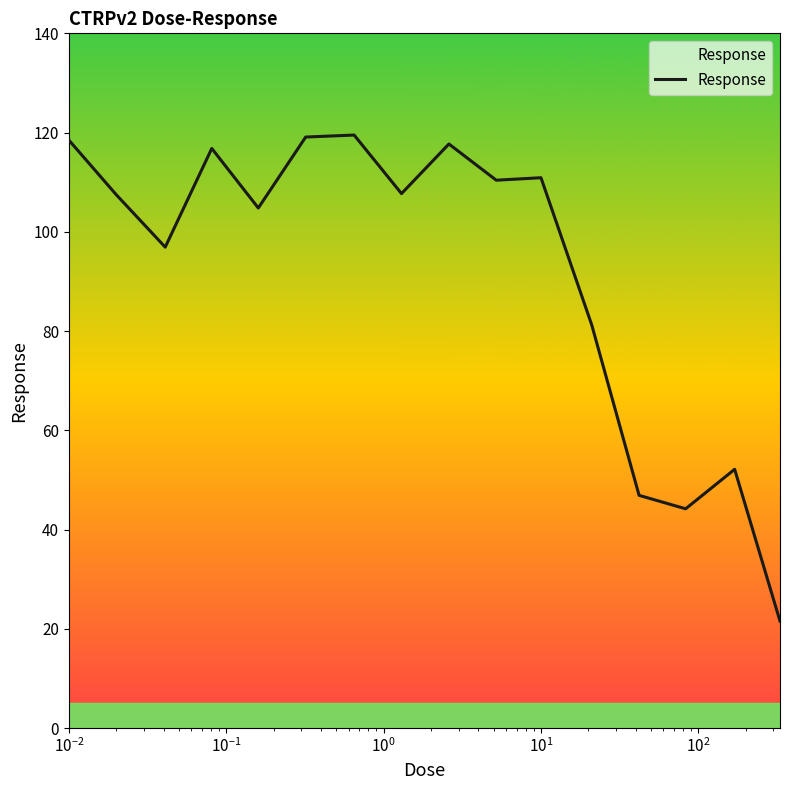

Does the chart display data point markers on the line(s)?

No